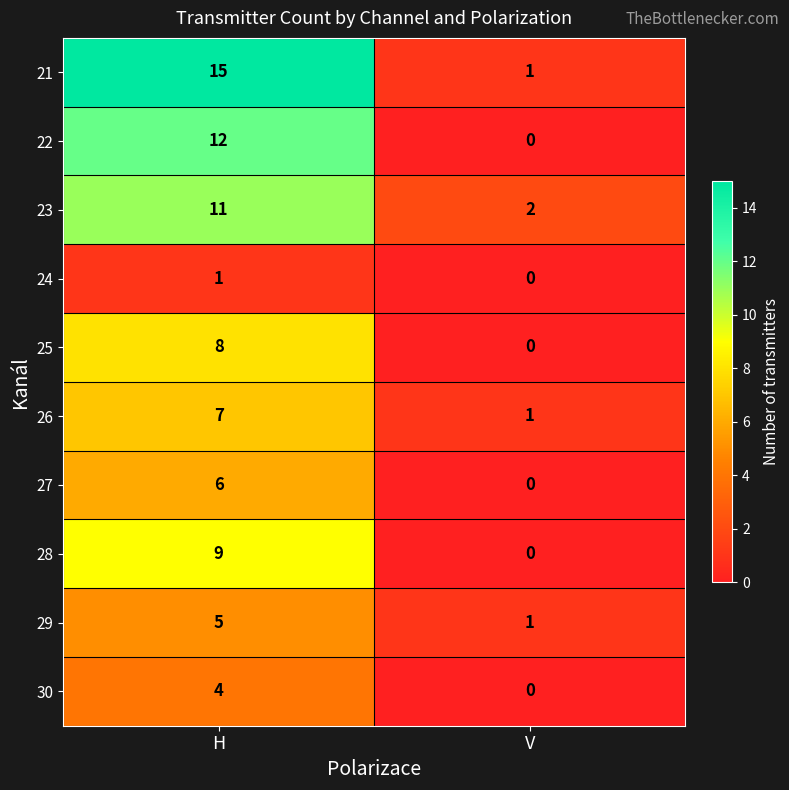

Which series has the widest spread of values?

21